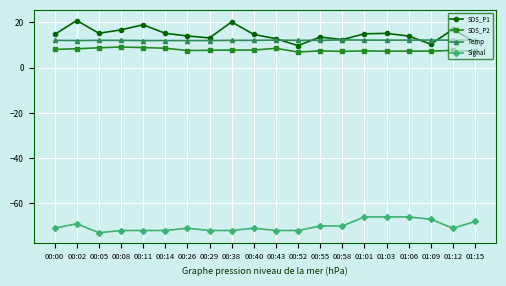

Which series has the largest range (max minus min)?

SDS_P1